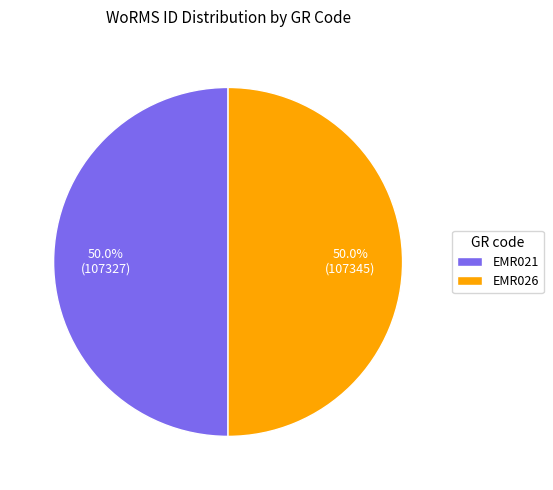

How many segments does this pie chart have?

2